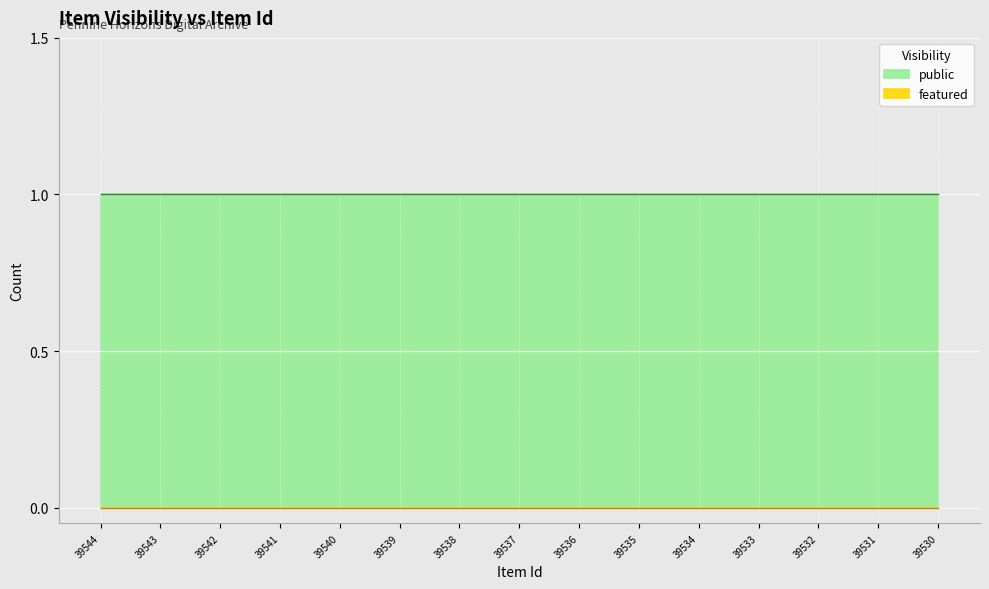

The featured series shows 0 at 39534. True or false?

True